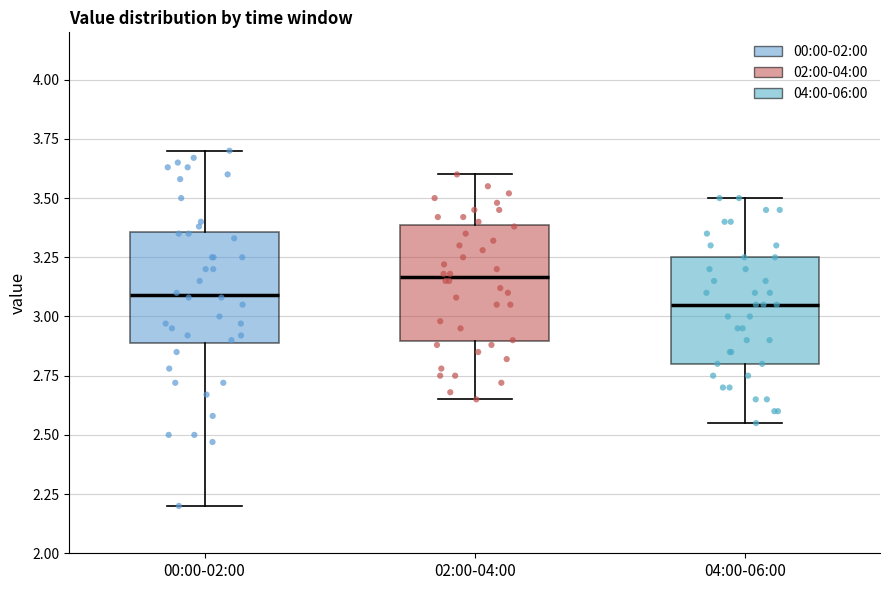

Reading left to right, read every box against the y-axis: the position of its median line, the range the box covers, and the ends of its whiskers. The values are not printed on the chart, so give them approximately, as read against the axis.

00:00-02:00: median 3.10, box 2.90 to 3.35, whiskers 2.20 to 3.70
02:00-04:00: median 3.15, box 2.90 to 3.40, whiskers 2.65 to 3.60
04:00-06:00: median 3.05, box 2.80 to 3.25, whiskers 2.55 to 3.50